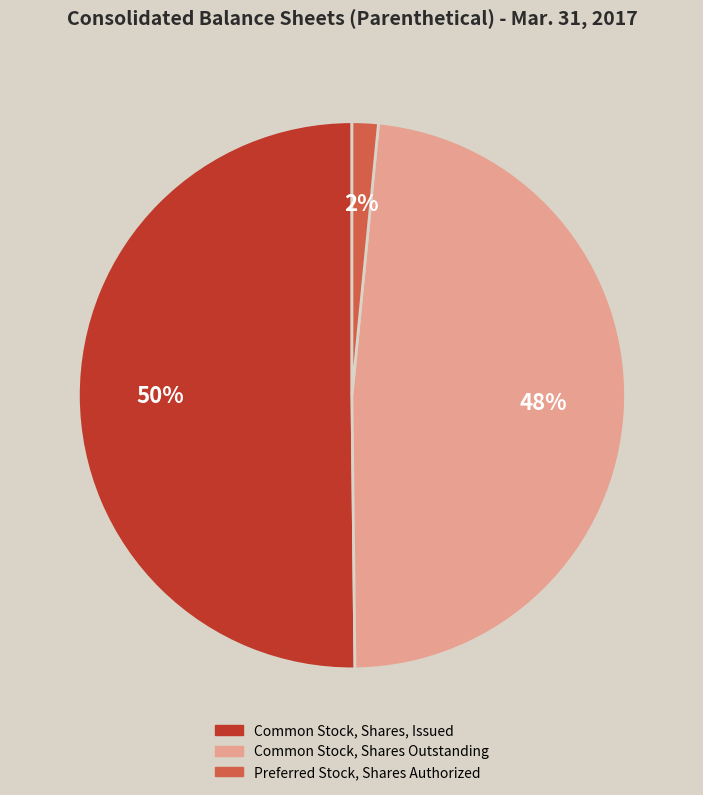

Between Preferred Stock, Shares Authorized and Common Stock, Shares, Issued, which is larger?

Common Stock, Shares, Issued